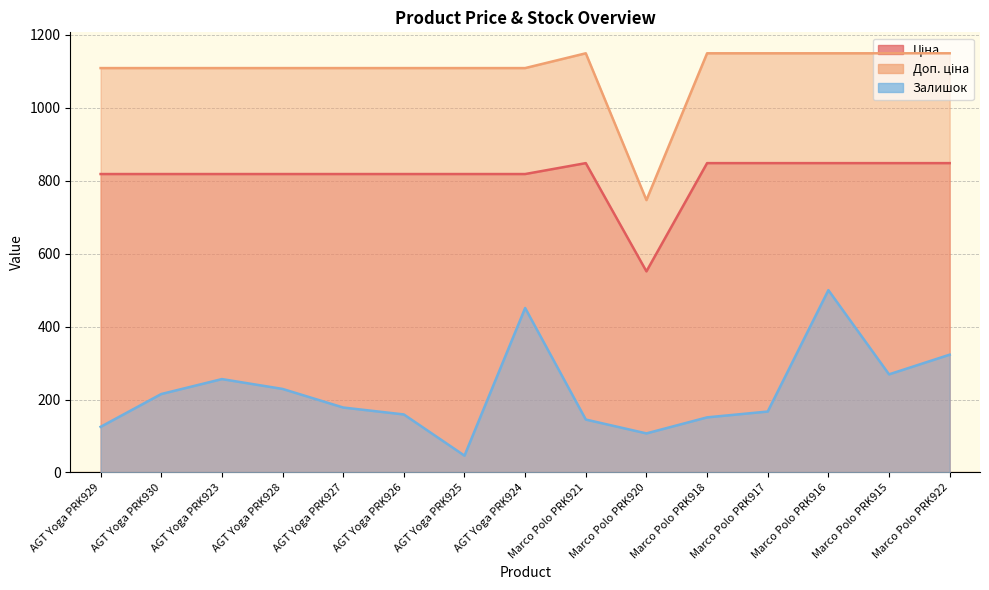

What is the difference between the second highest and minimum values in the Ціна series?

296.9